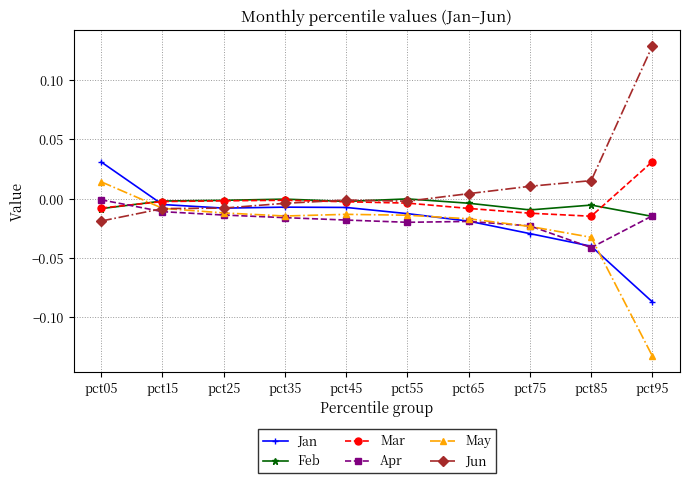

Which category has the lowest value across all series?

pct95